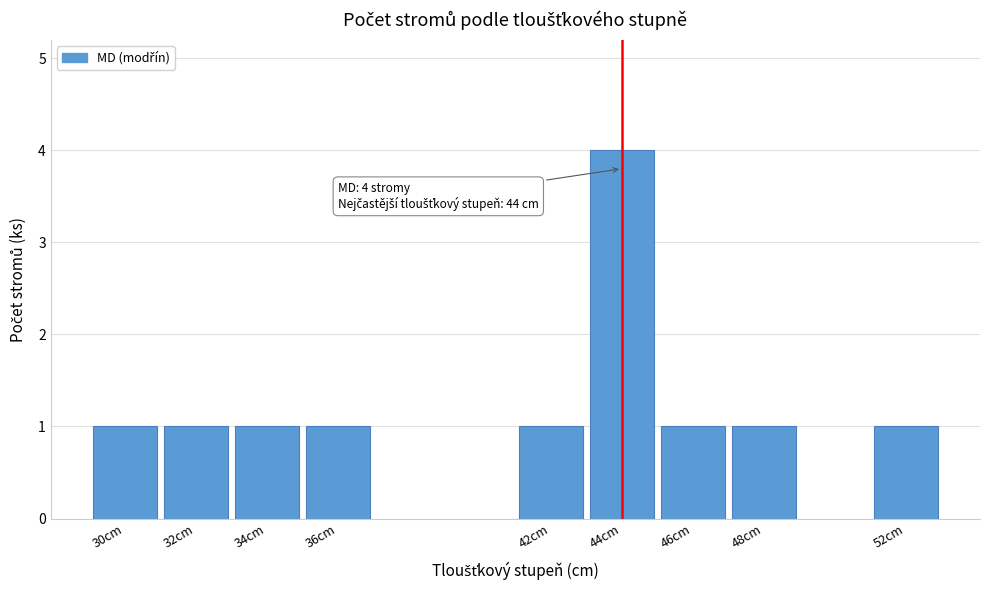

Reading right to left, list all the values displayed in this chart.

1	1	1	4	1	1	1	1	1